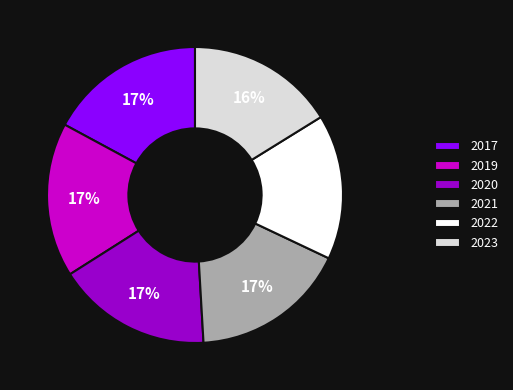

What percentage is the 2017 slice, to the nearest percent?

17%